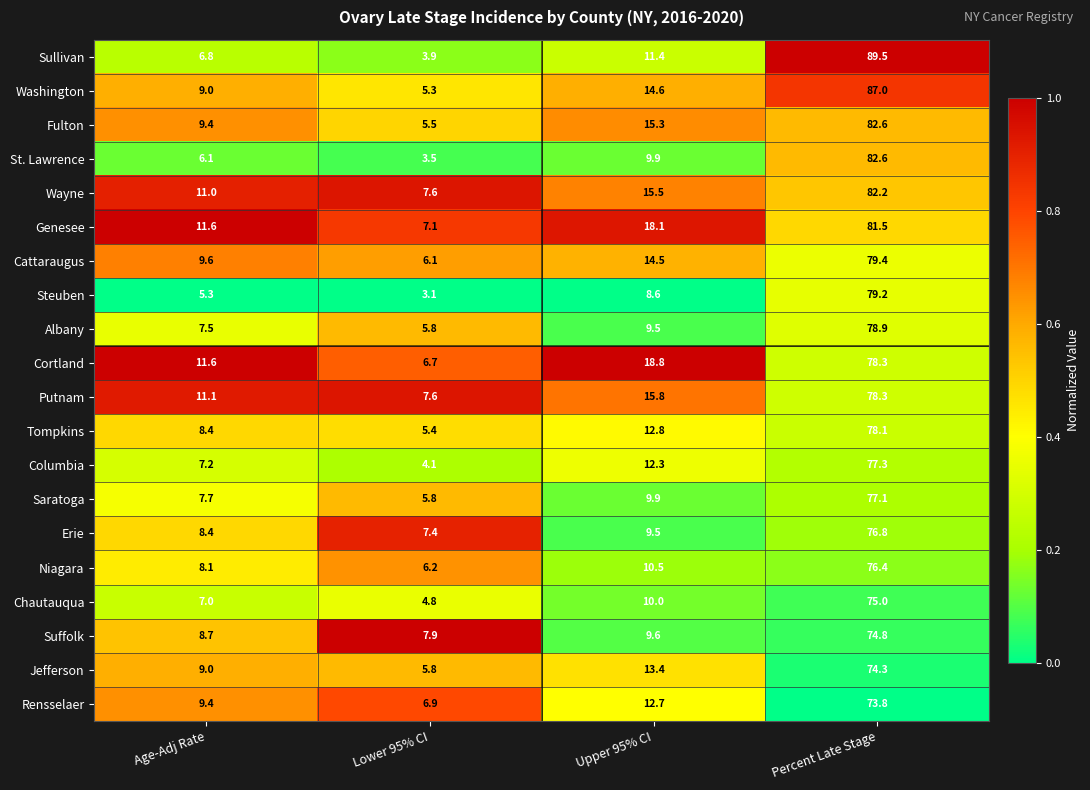

Which category has the lowest value across all series?

Lower 95% CI